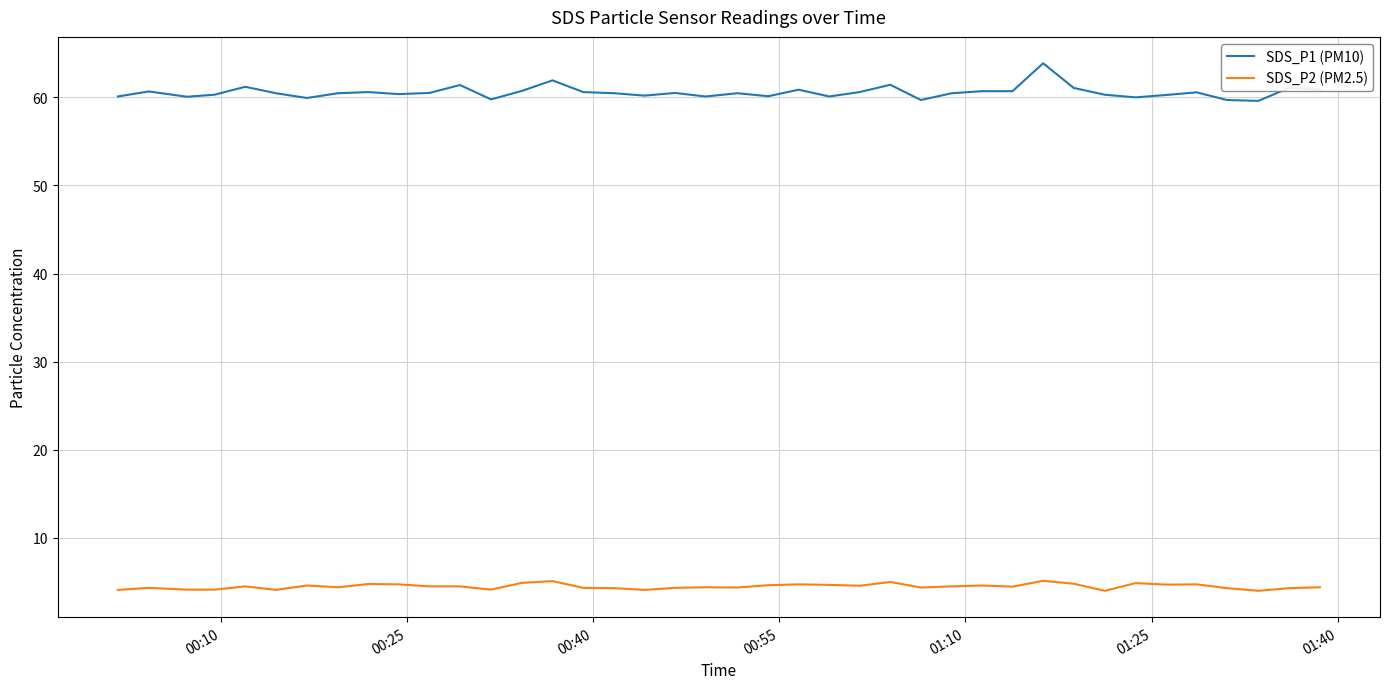

What is the minimum value for SDS_P2 (PM2.5)?

4.0